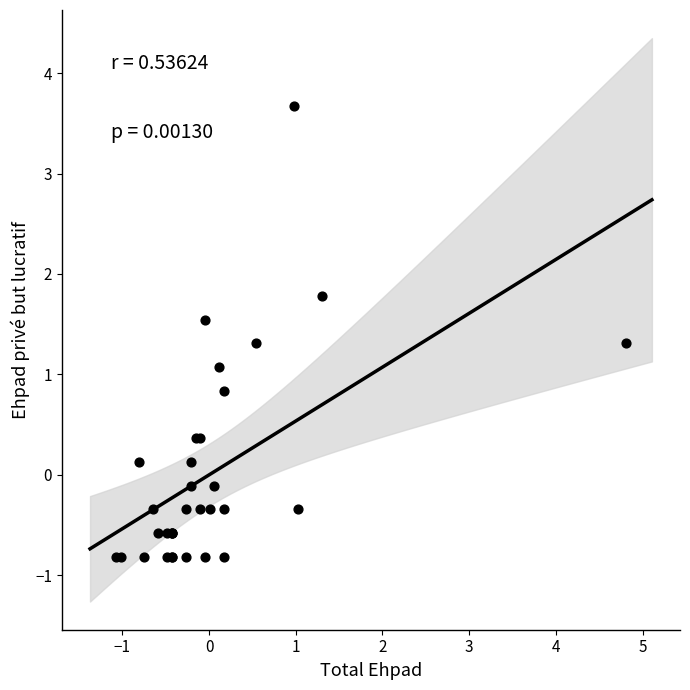

What Y value in the scatter plot is closest to 1?

1.1